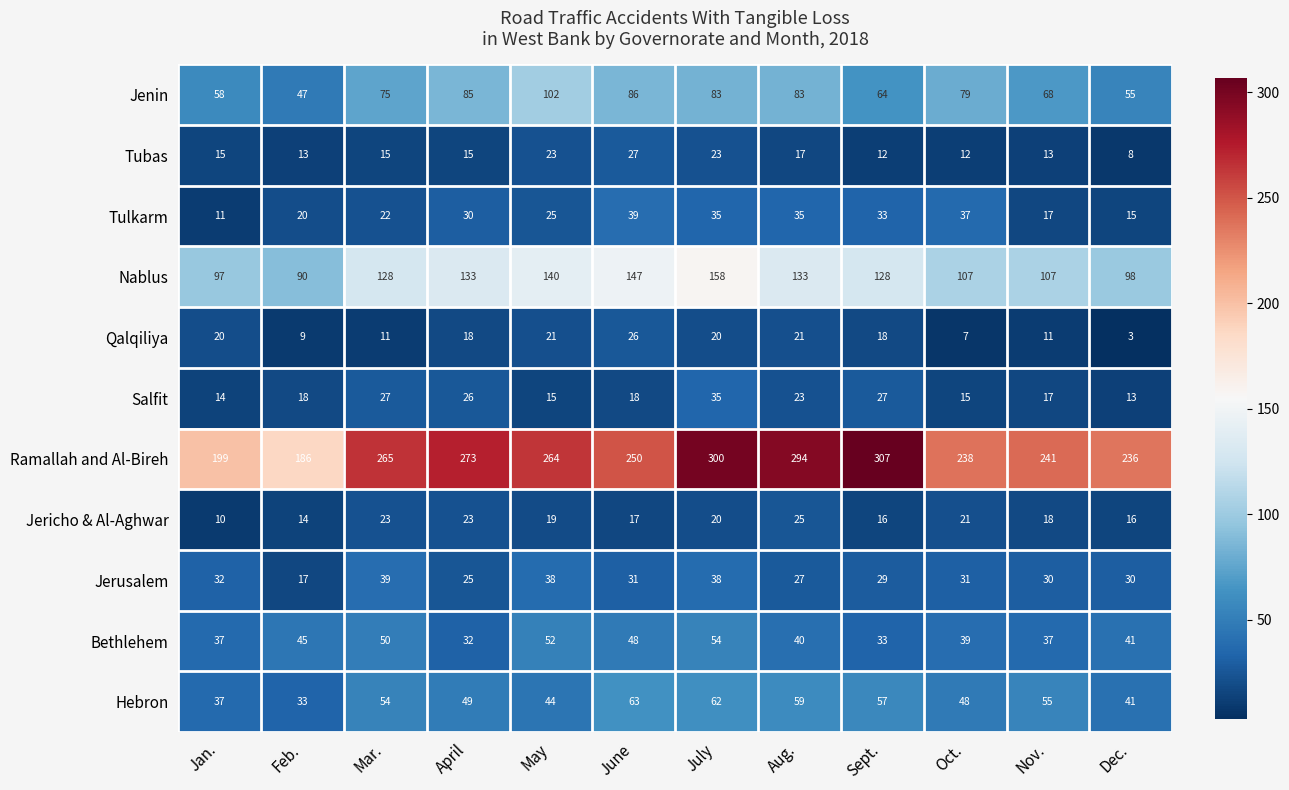

At April, list the series in order from smallest to largest.

Tubas, Qalqiliya, Jericho & Al-Aghwar, Jerusalem, Salfit, Tulkarm, Bethlehem, Hebron, Jenin, Nablus, Ramallah and Al-Bireh